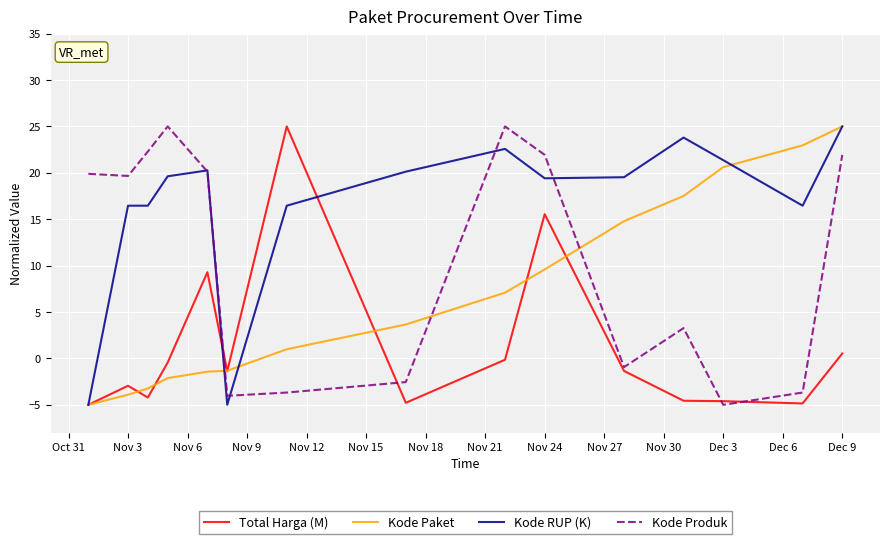

What are all the series names shown in the legend?

Total Harga (M), Kode Paket, Kode RUP (K), Kode Produk